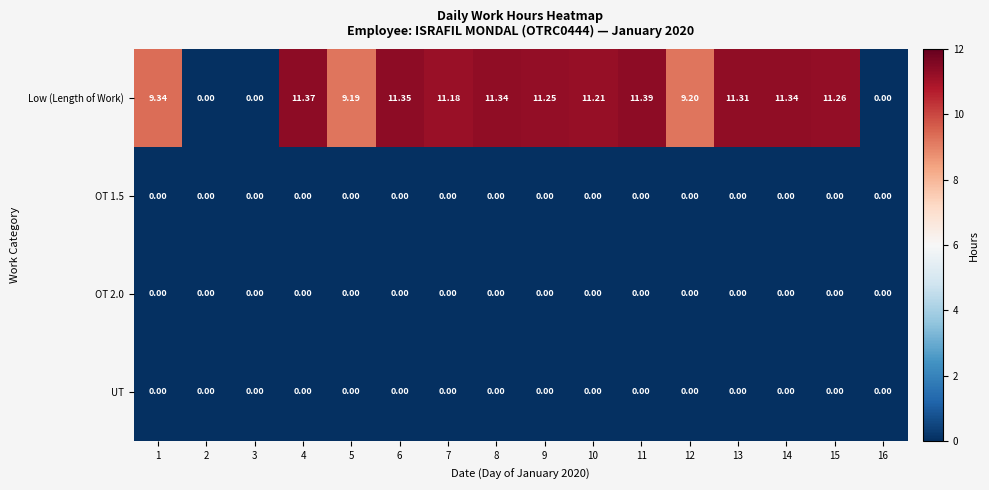

Which series has the largest range (max minus min)?

Low (Length of Work)